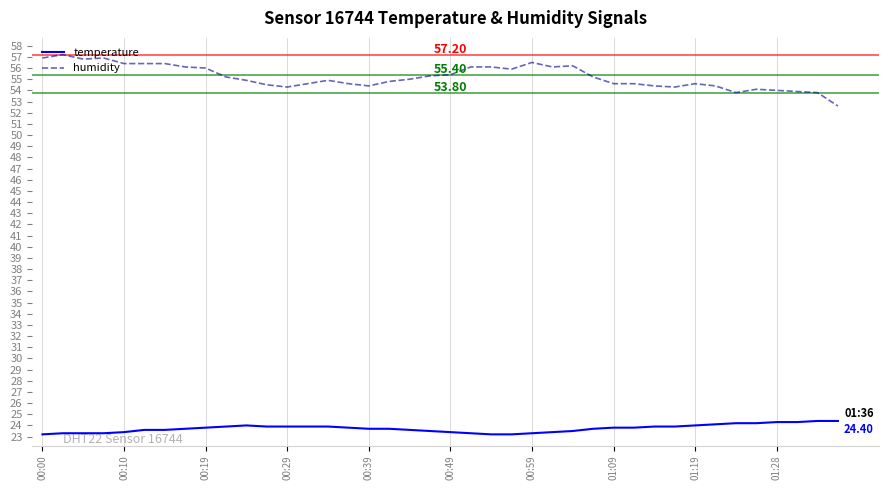

Does the chart display data point markers on the line(s)?

No